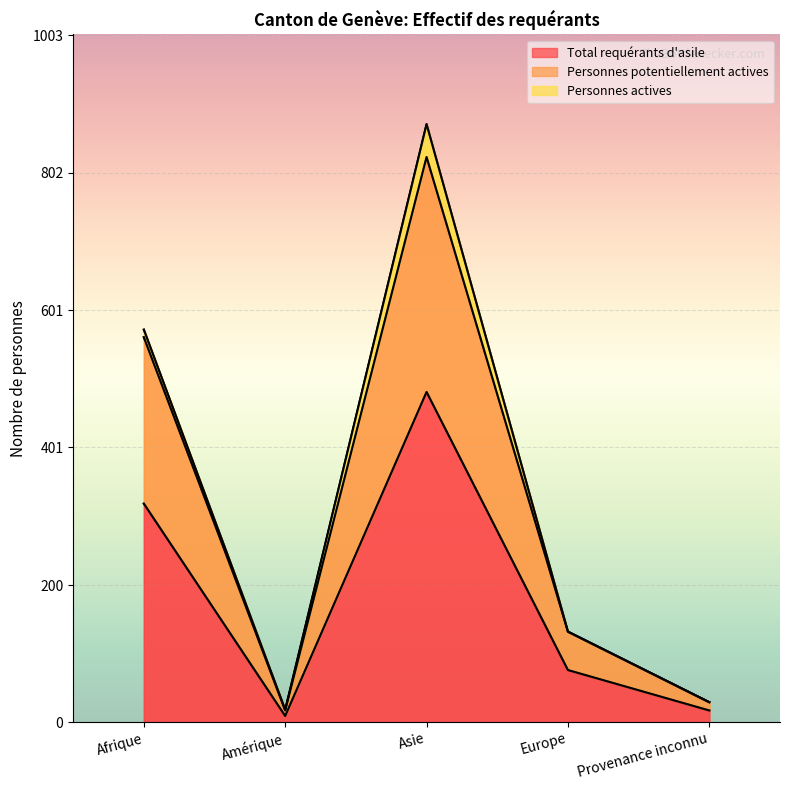

At which category does the chart reach its minimum across all series?

Amérique